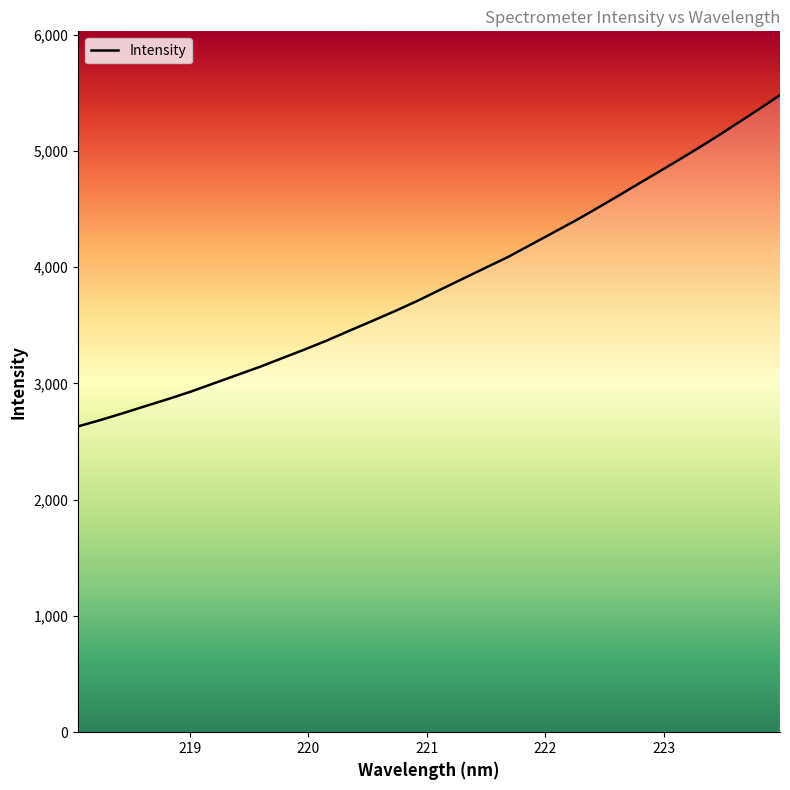

What is the smallest value displayed?

2630.2